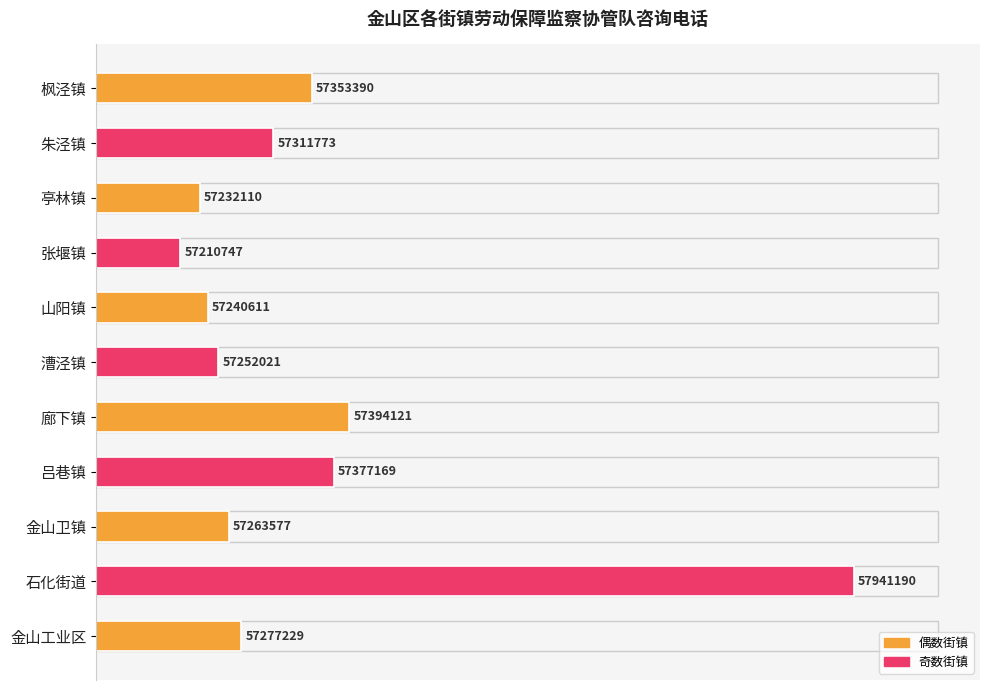

The value at 漕泾镇 is 4.6. True or false?

False